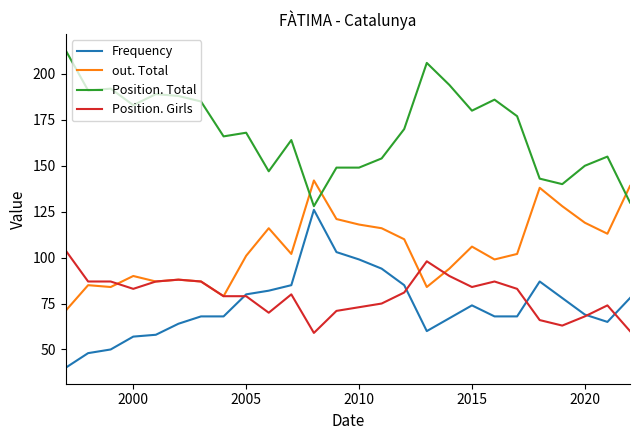

Which series has the largest total across all categories?

Position. Total